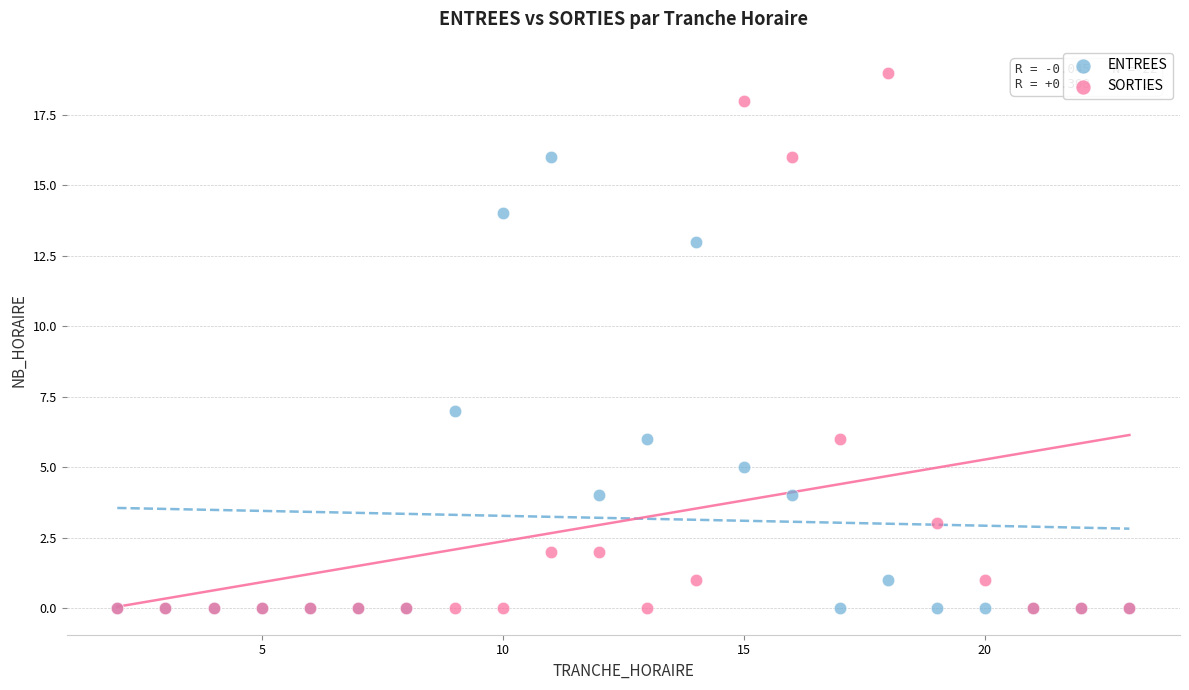

Across all series, what Y value is closest to 9?

7